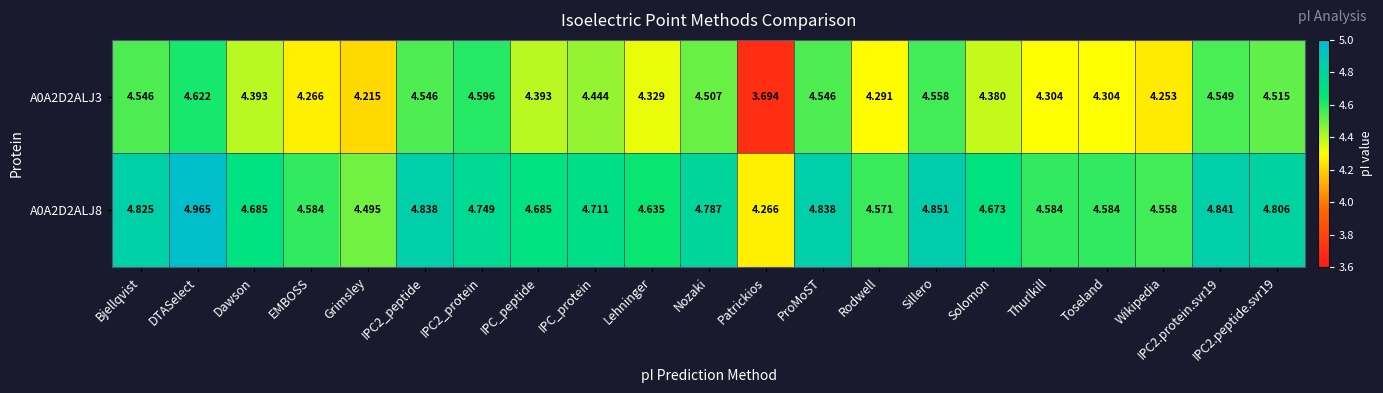

At which label is A0A2D2ALJ8 closest to 4?

Patrickios